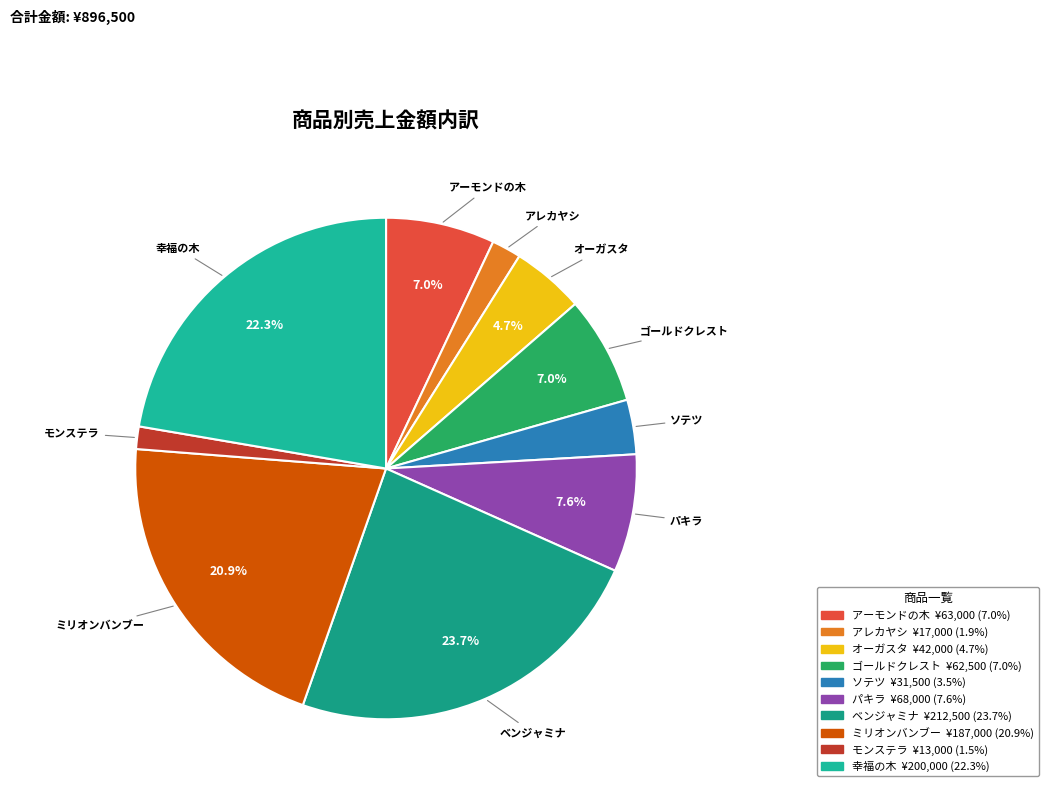

Which category has the biggest portion of the pie?

ベンジャミナ